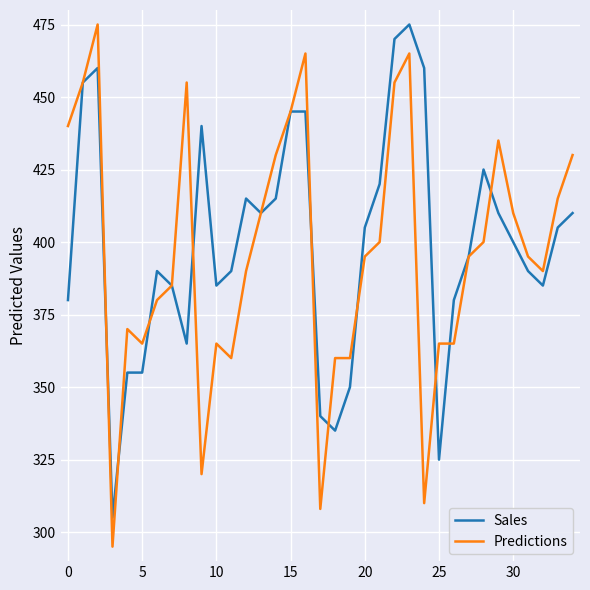

What is the lowest value of the Sales series?

305